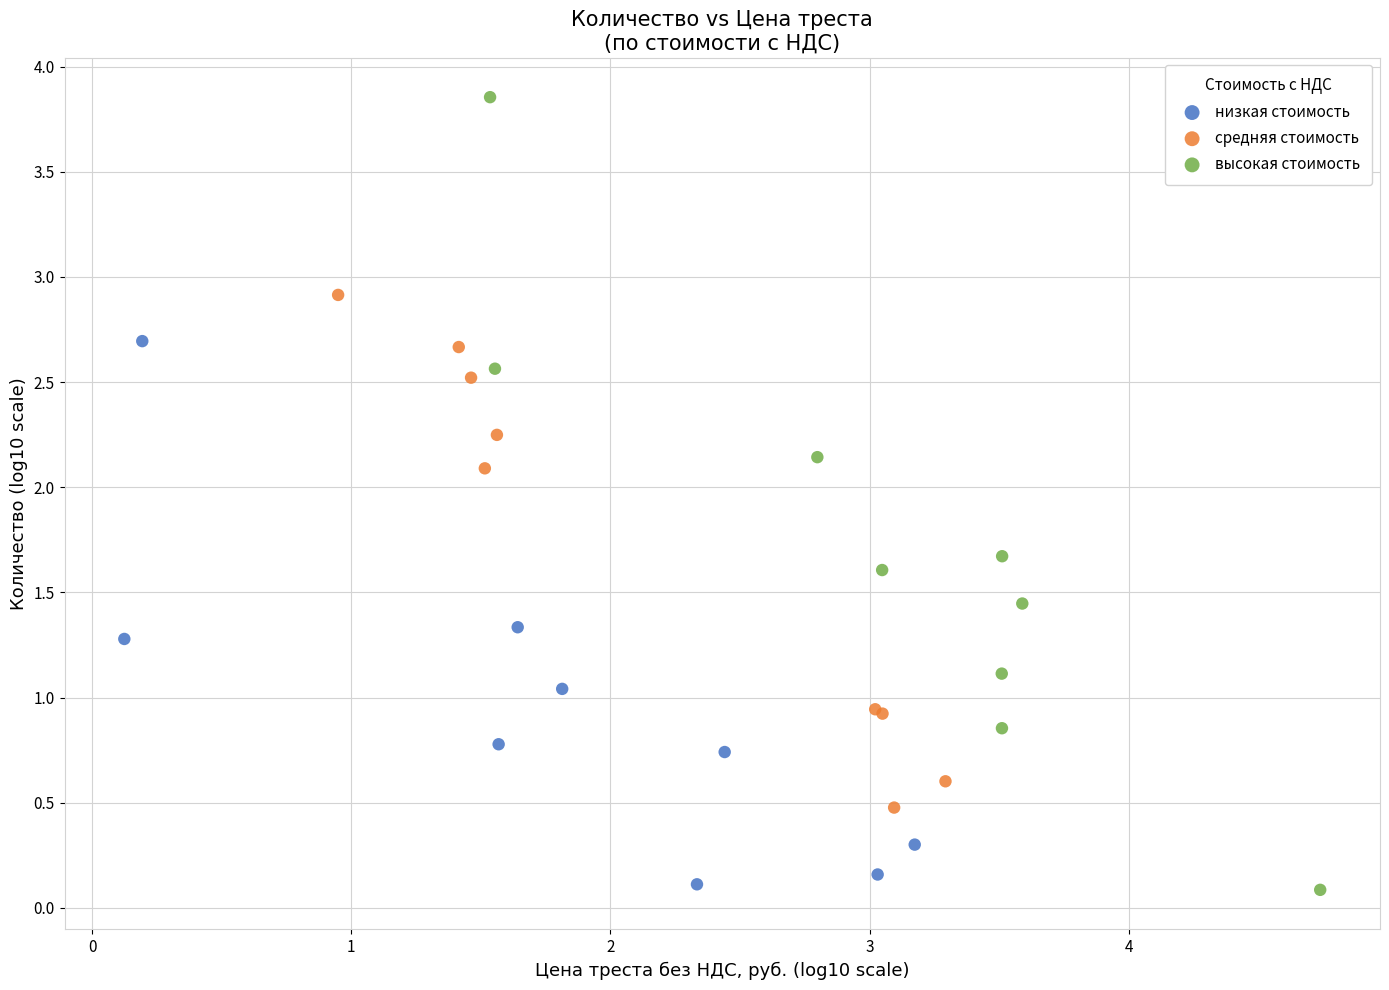

What are all the series names shown in the legend?

низкая стоимость, средняя стоимость, высокая стоимость